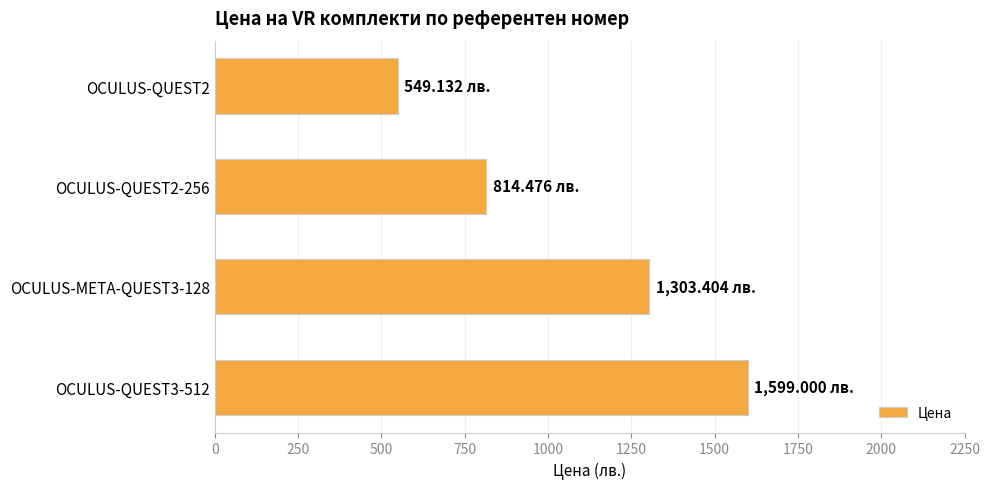

What is the difference between the maximum and minimum values?

1049.9